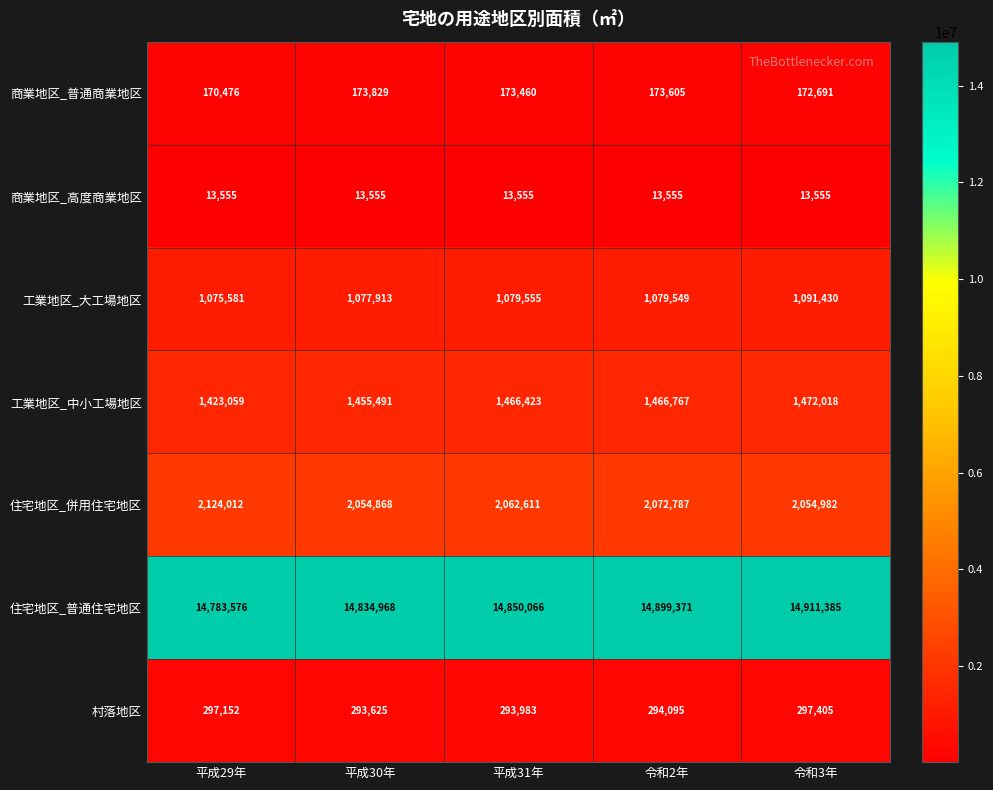

Where is 商業地区_普通商業地区 nearest to the value 172152?

令和3年